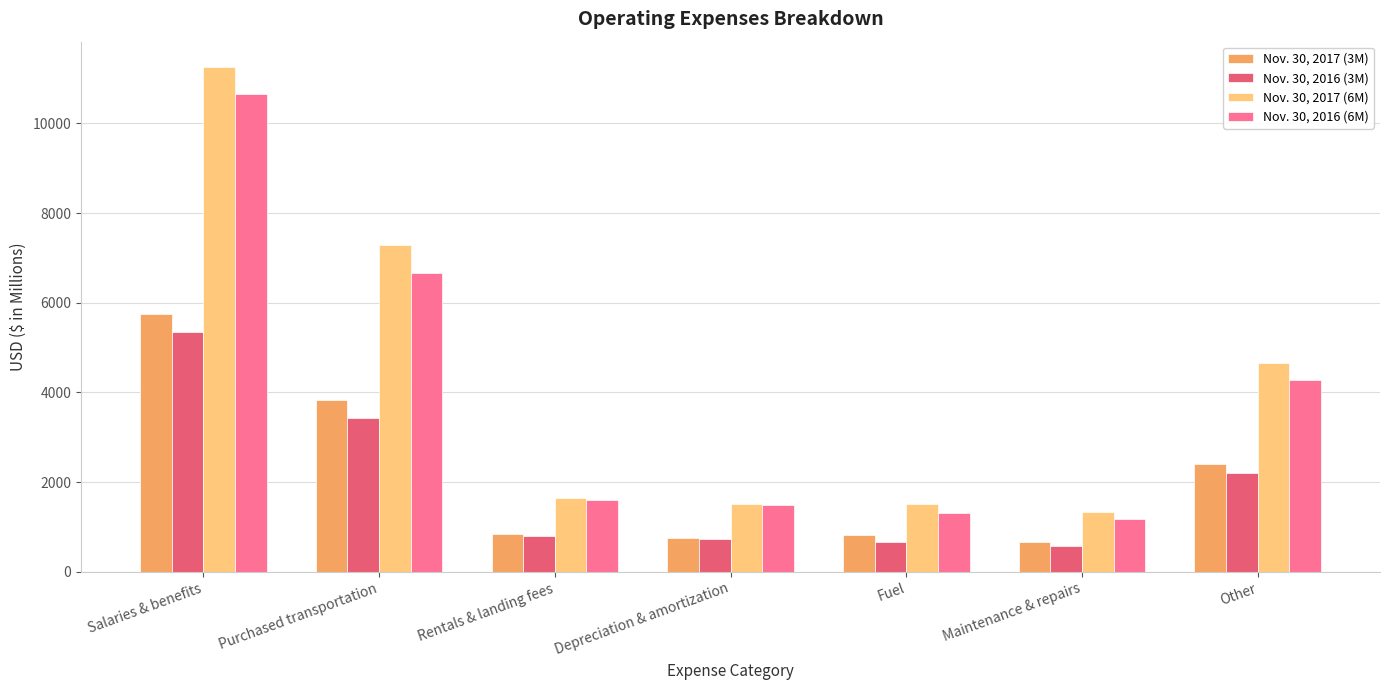

What is the difference between the maximum and minimum values in the Nov. 30, 2016 (3M) series?

4774